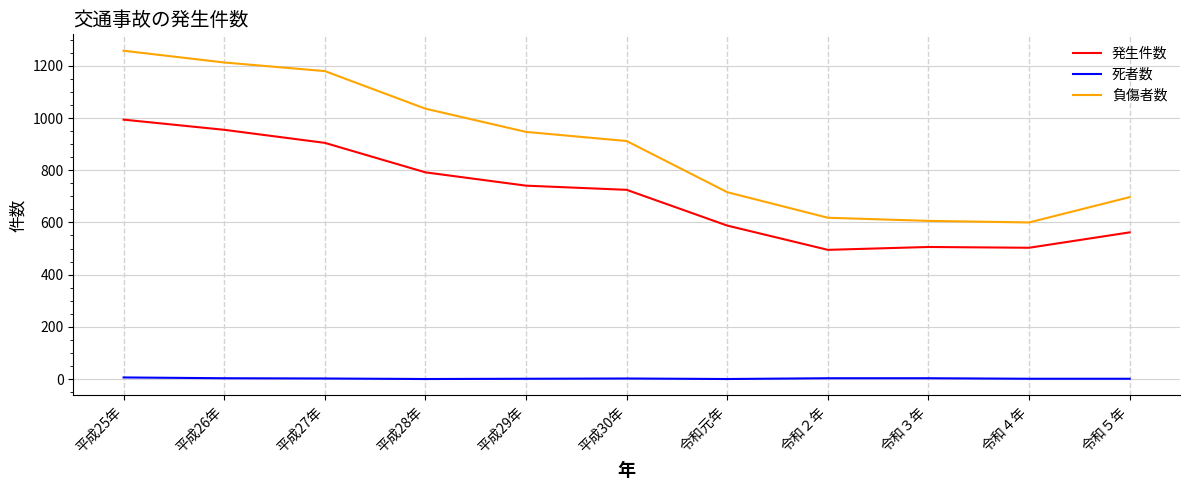

List the series in order of their peak value, highest first.

負傷者数, 発生件数, 死者数